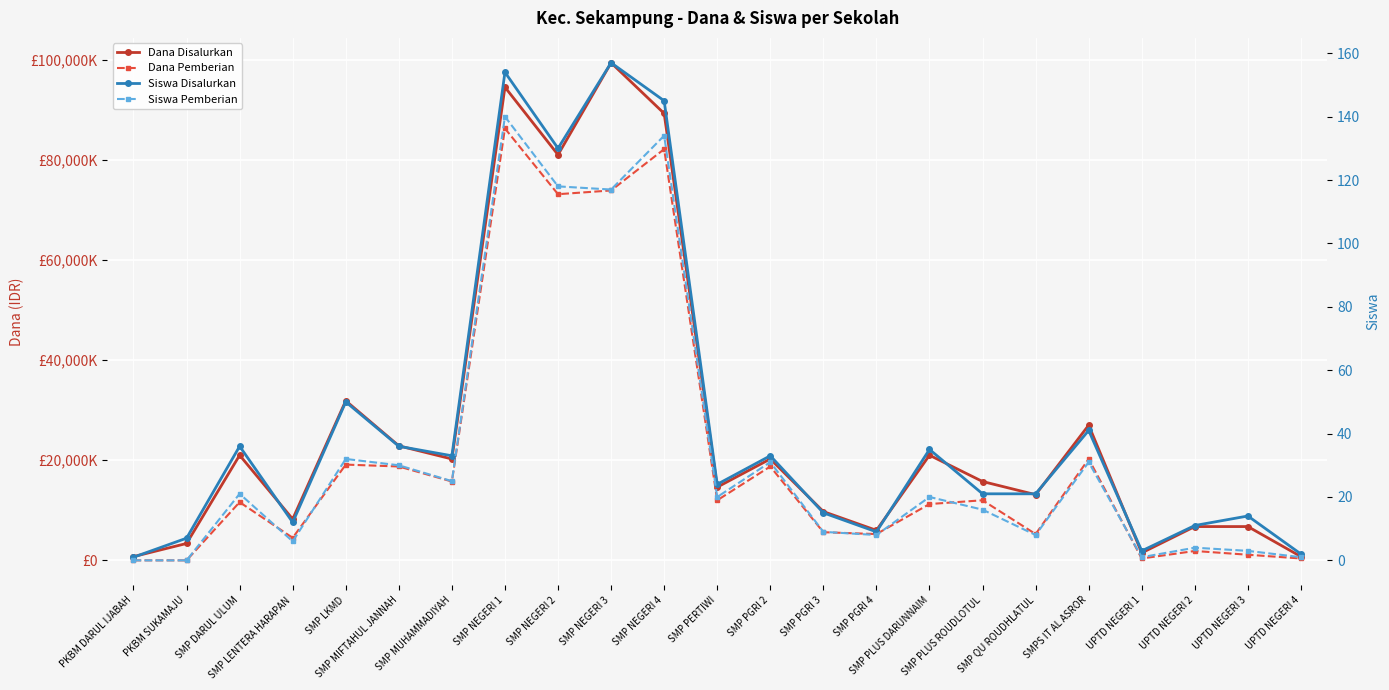

What is the total value across all series at SMP PGRI 3?

15375024